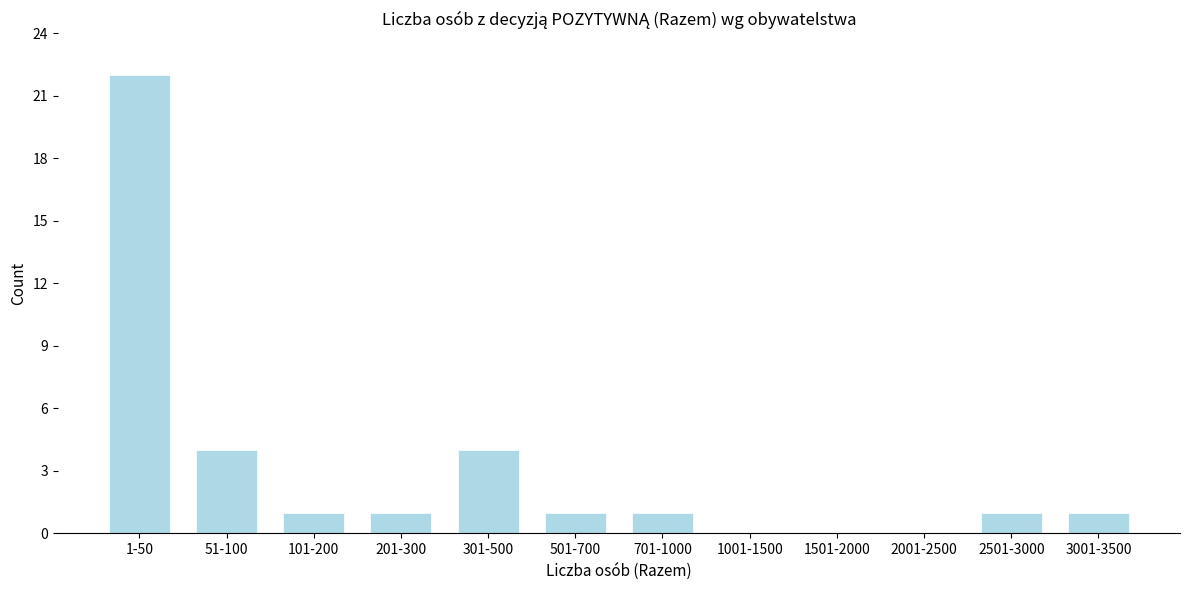

Reading left to right, transcribe all the data shown in this chart.

1-50=22	51-100=4	101-200=1	201-300=1	301-500=4	501-700=1	701-1000=1	1001-1500=0	1501-2000=0	2001-2500=0	2501-3000=1	3001-3500=1